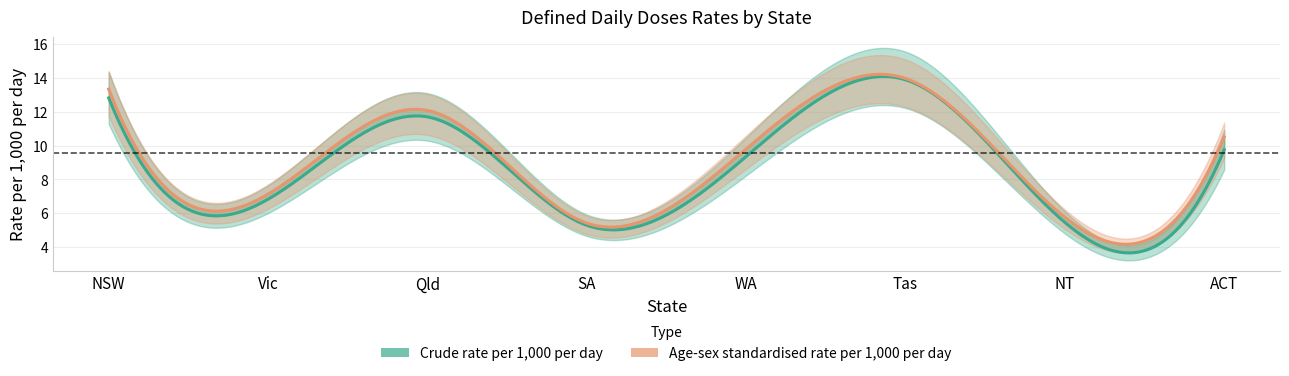

Which series has the widest spread of values?

Crude rate per 1,000 per day